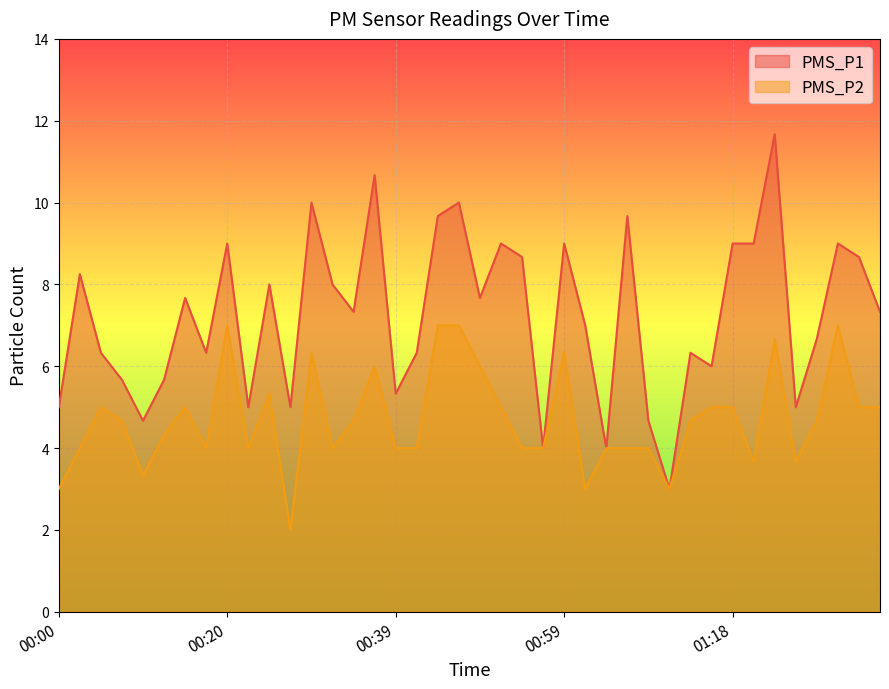

The PMS_P2 series shows 8.2 at 00:25. True or false?

False